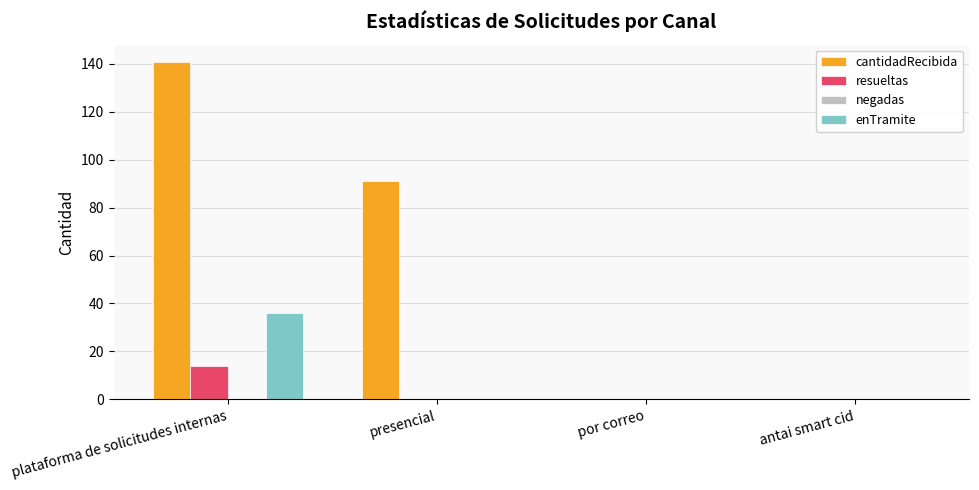

Which series changed the most between plataforma de solicitudes internas and antai smart cid?

cantidadRecibida